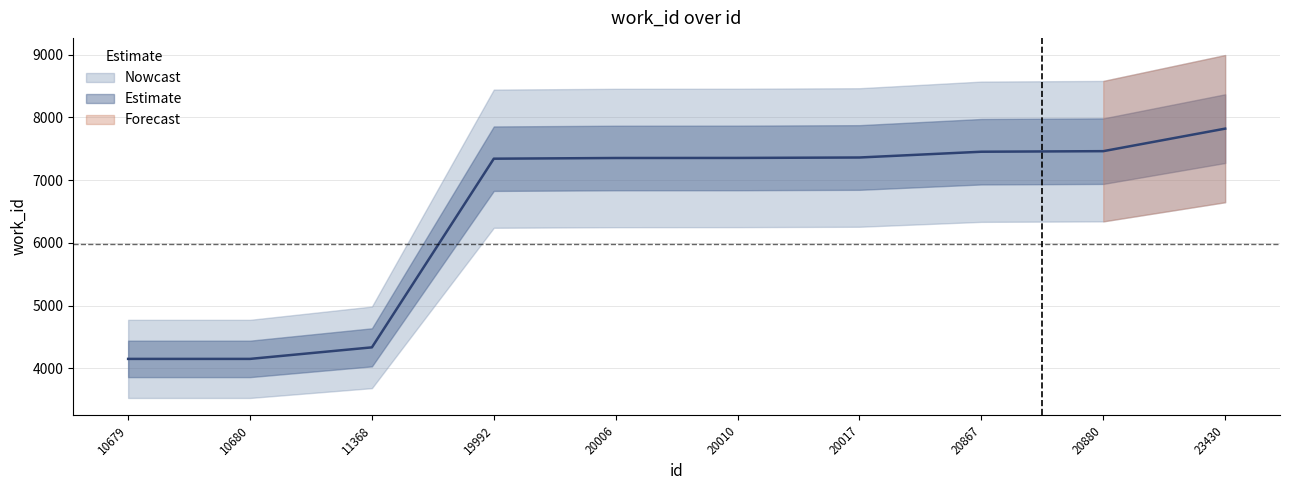

What is the average value?

6478